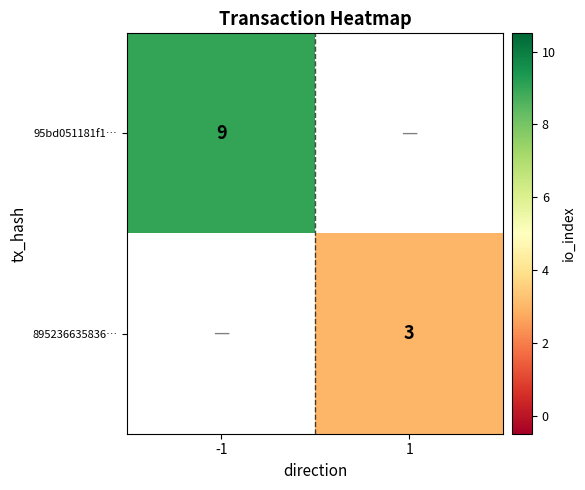

Is the value of 95bd051181f1… at -1 greater than the value of 895236635836… at 1?

Yes